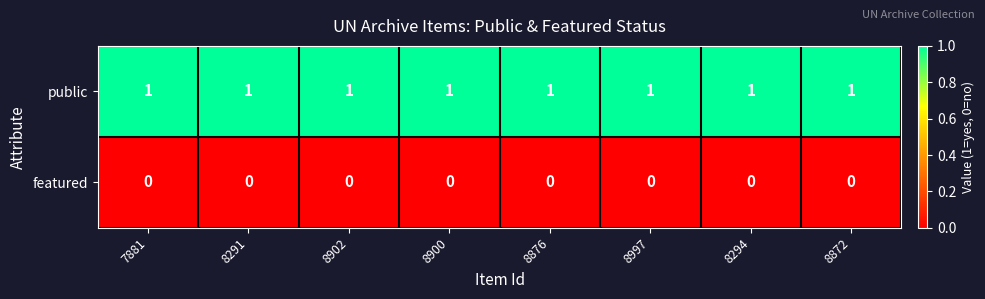

The value of featured at 8291 is 0. True or false?

True